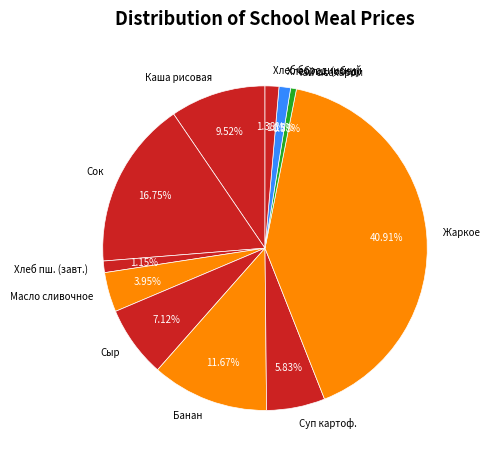

Which slice is the largest?

Жаркое